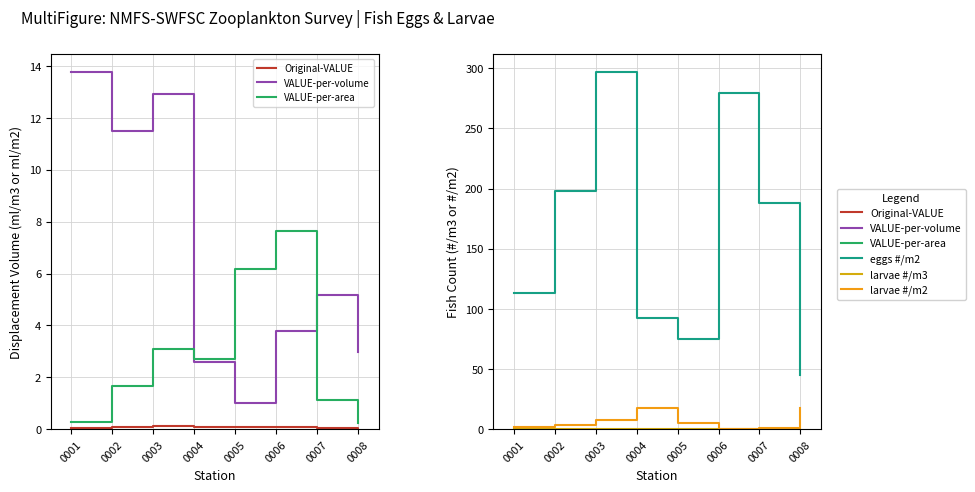

Does the chart display data point markers on the line(s)?

No